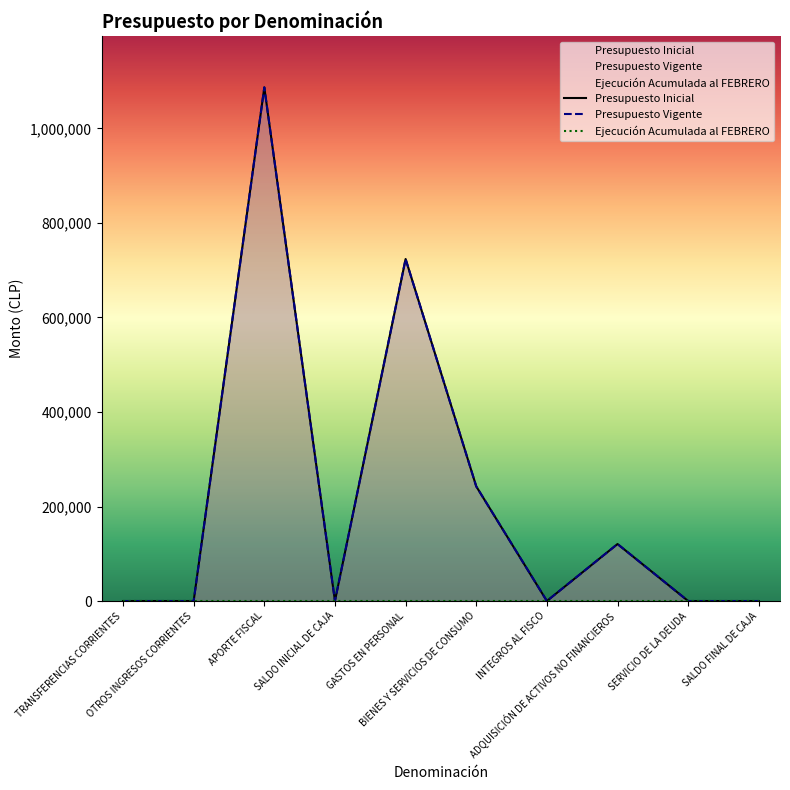

At which label does Presupuesto Vigente reach its minimum?

TRANSFERENCIAS CORRIENTES